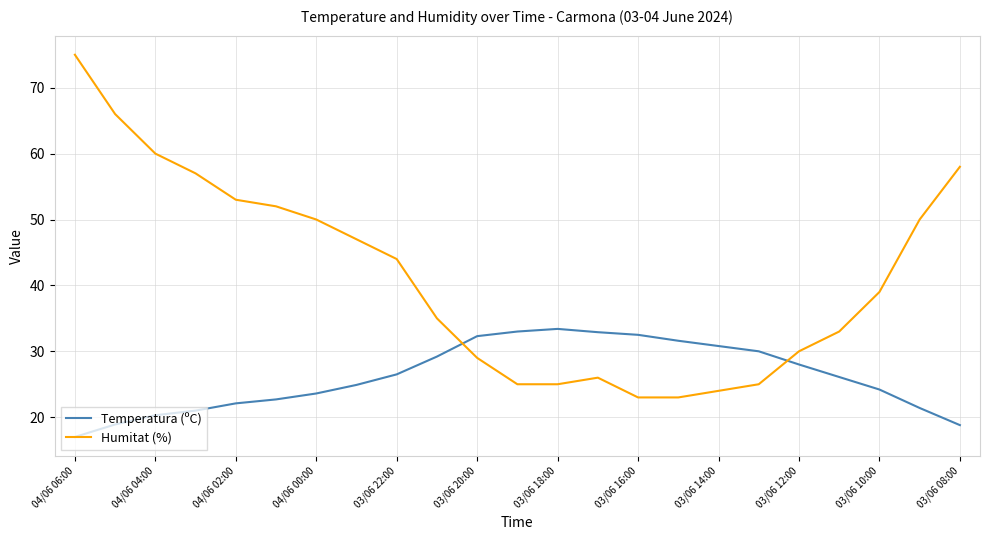

What is the difference between the maximum and minimum values in the Humitat (%) series?

52.0